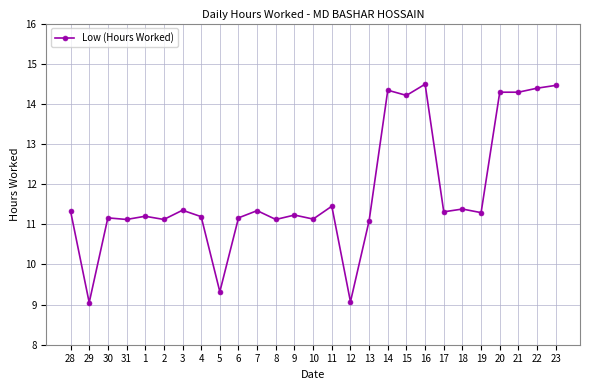

What is the sum of all values?

318.9